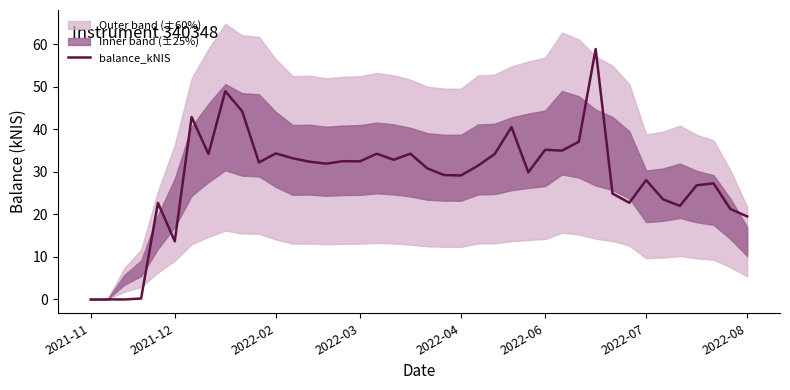

What is the sum of the values at 13 and 28?

67.4